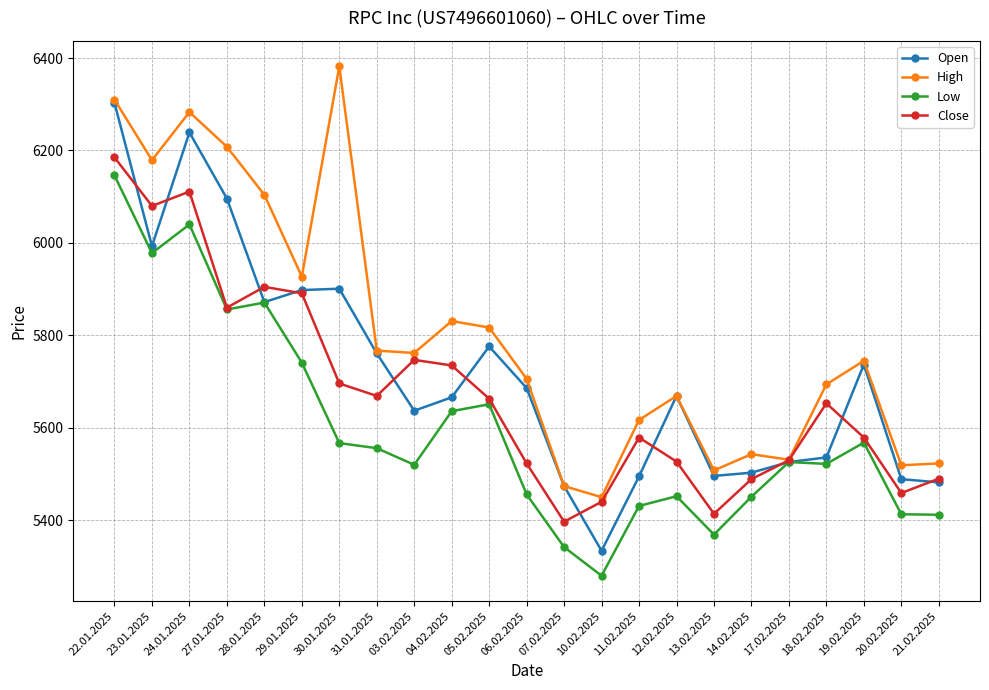

Between 24.01.2025 and 06.02.2025, which series saw the biggest shift?

Close